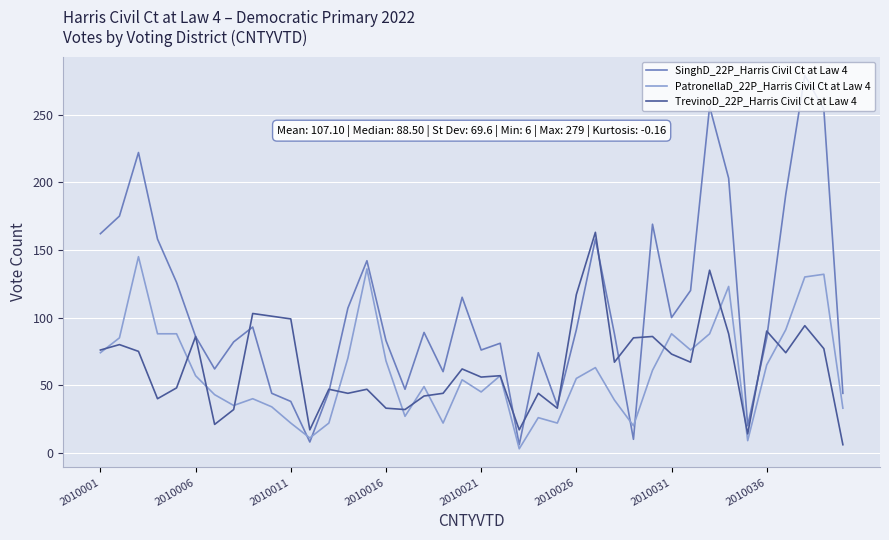

List the series in order of their peak value, highest first.

SinghD_22P_Harris Civil Ct at Law 4, TrevinoD_22P_Harris Civil Ct at Law 4, PatronellaD_22P_Harris Civil Ct at Law 4